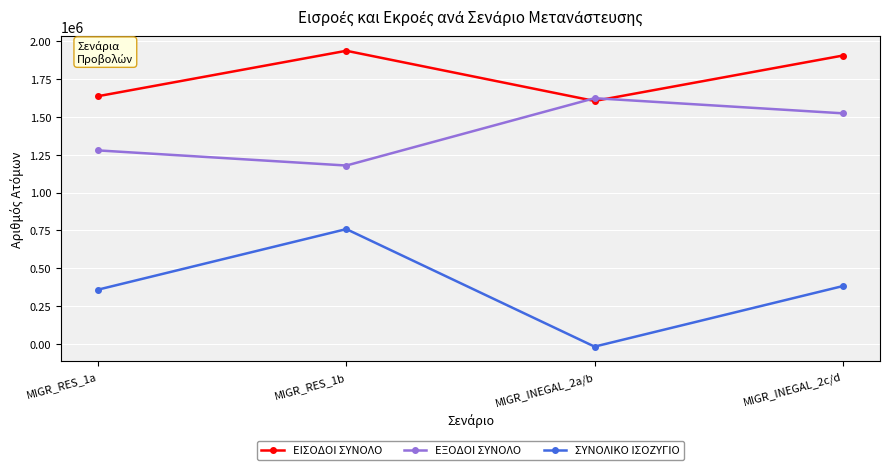

Rank the categories by ΕΞΟΔΟΙ ΣΥΝΟΛΟ value from highest to lowest.

MIGR_INEGAL_2a/b, MIGR_INEGAL_2c/d, MIGR_RES_1a, MIGR_RES_1b